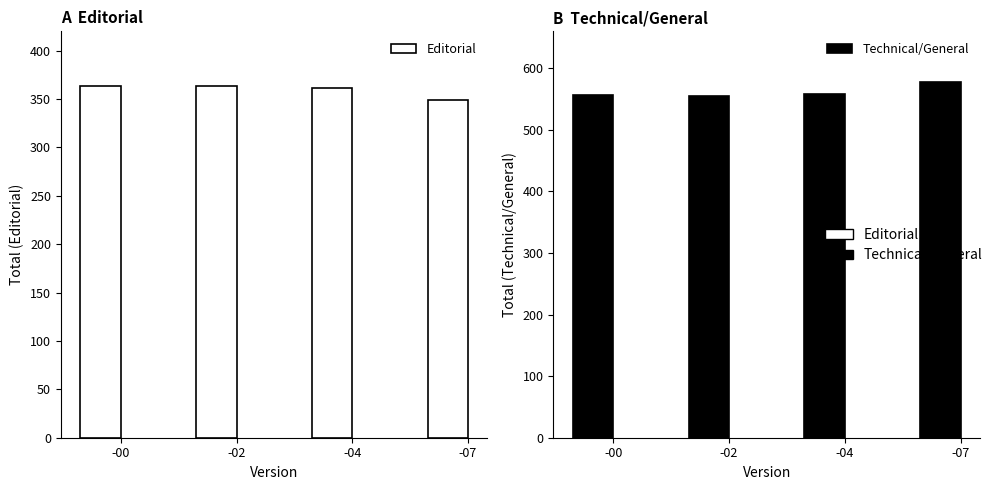

Reading left to right, extract all data points from this chart.

Editorial: -00=363	-02=363	-04=361	-07=349
Technical/General: -00=556	-02=555	-04=558	-07=577